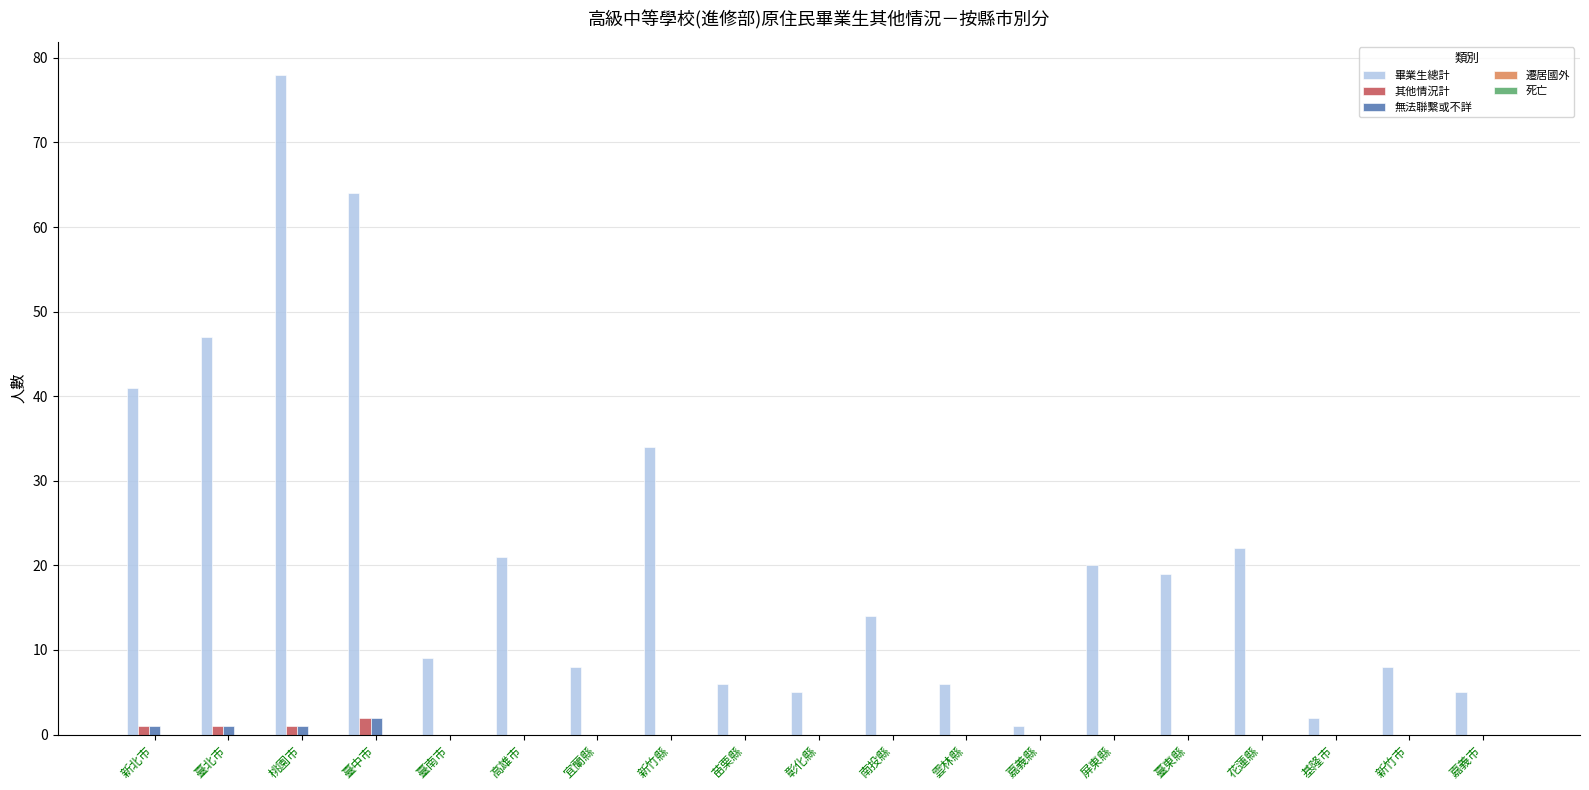

Between 臺中市 and 嘉義縣, which series saw the biggest shift?

畢業生總計